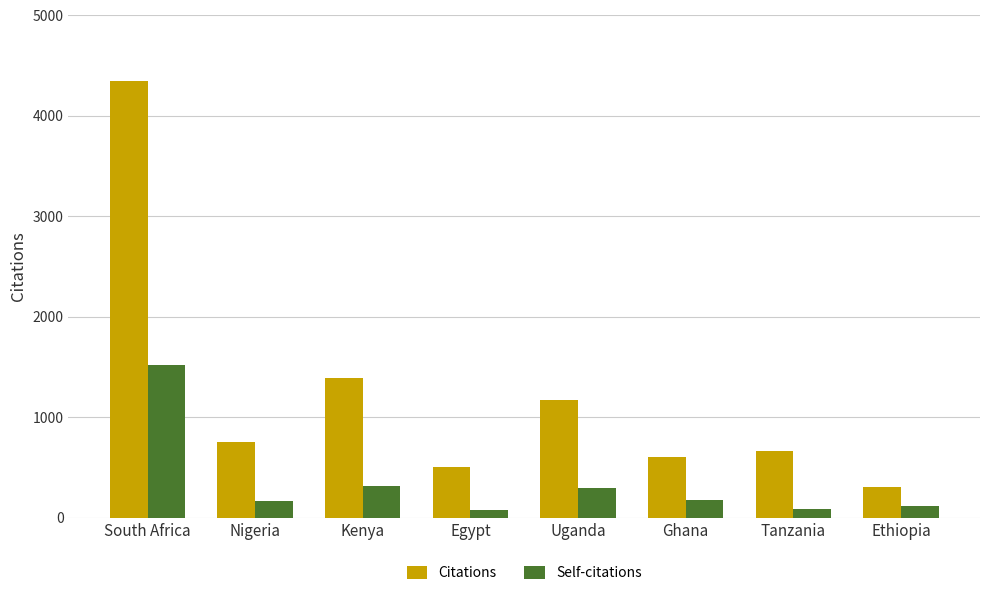

Which category has the highest value in the Citations series?

South Africa